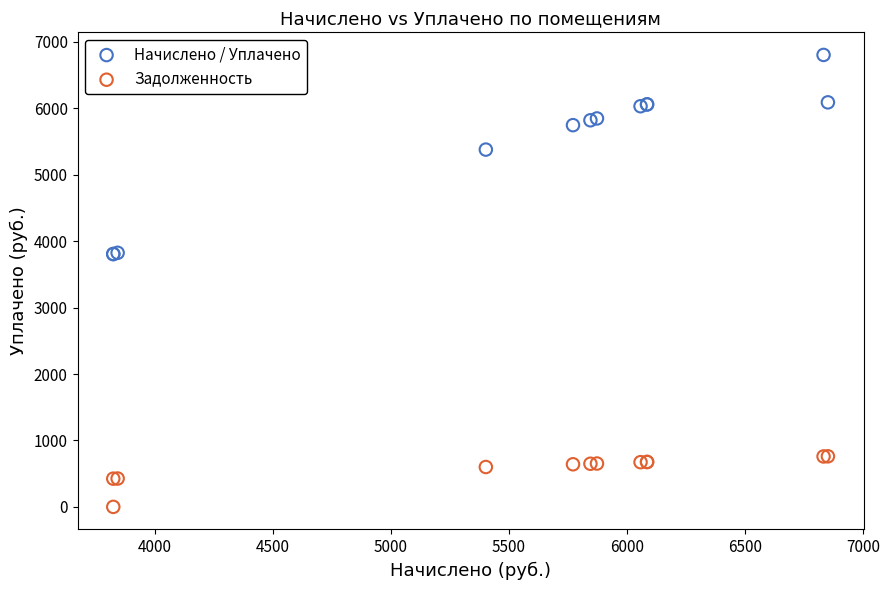

What are all the series names shown in the legend?

Начислено / Уплачено, Задолженность